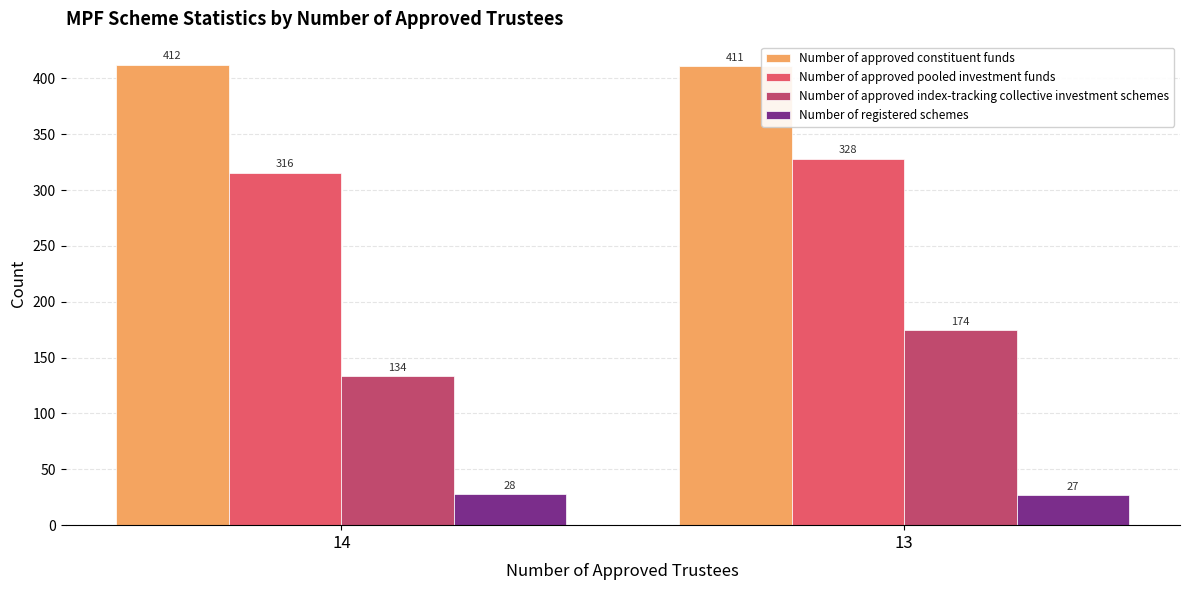

What is the difference between the maximum and minimum values in the Number of approved pooled investment funds series?

12.4